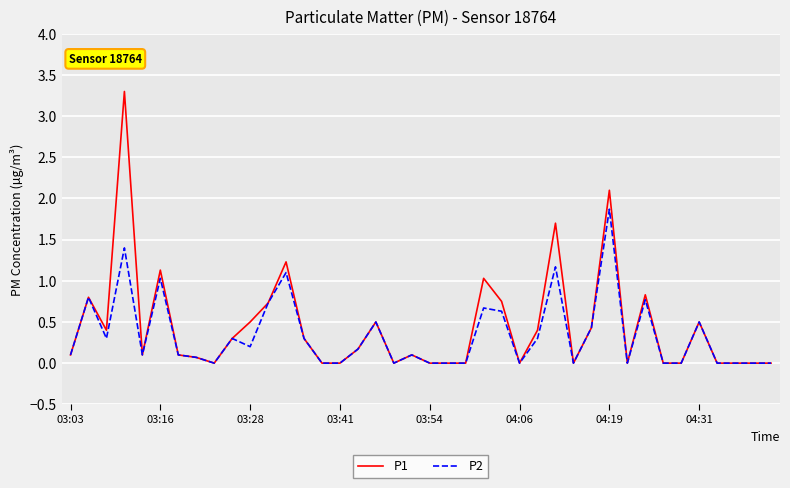

What is the greatest value displayed?

3.3